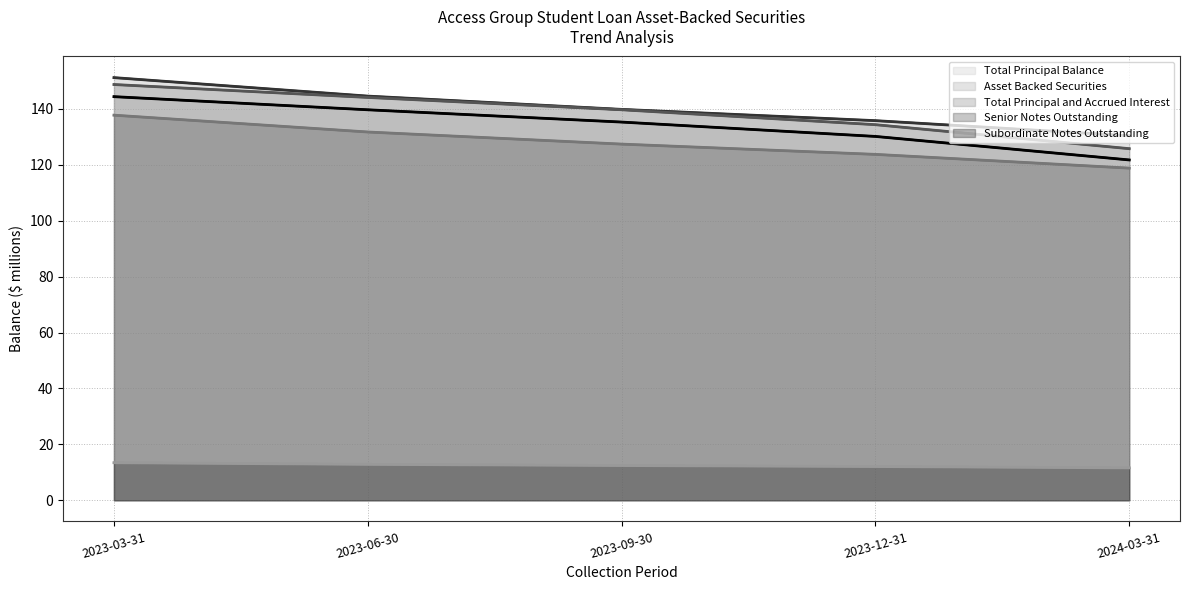

Between 2023-03-31 and 2023-06-30, which series saw the biggest shift?

Asset Backed Securities (line)